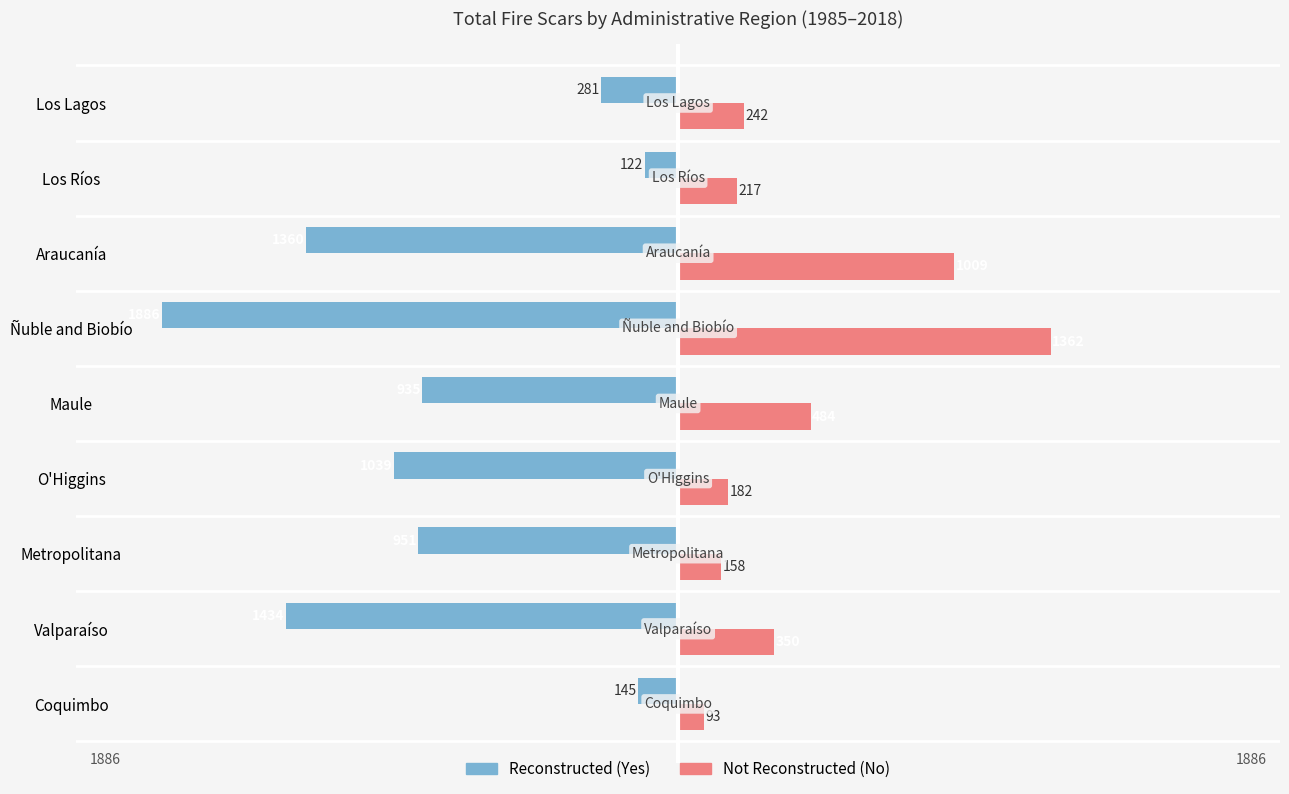

List the series in order of their peak value, lowest first.

Reconstructed (Yes), Not Reconstructed (No)